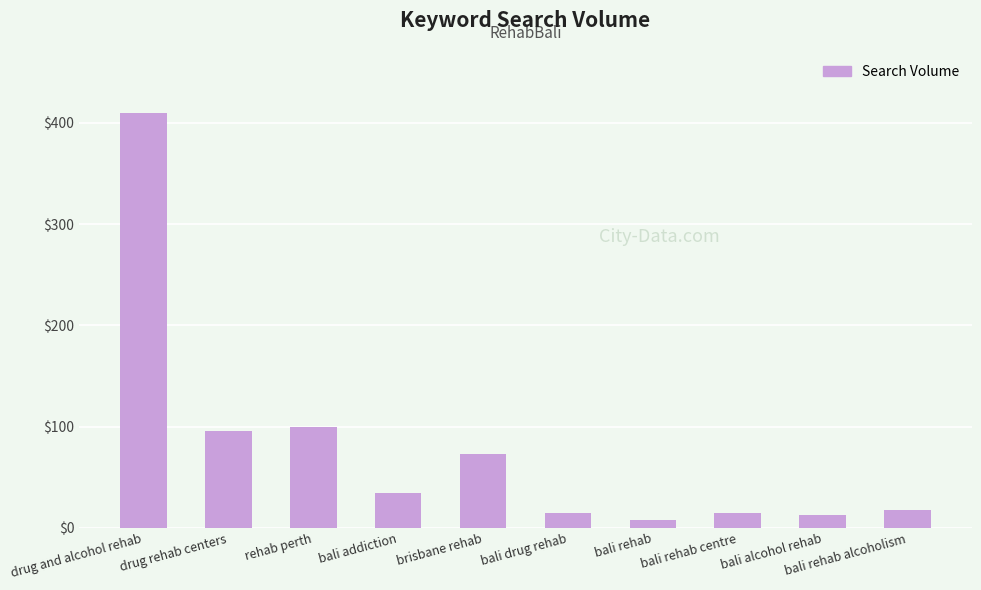

What is the greatest value displayed?

410